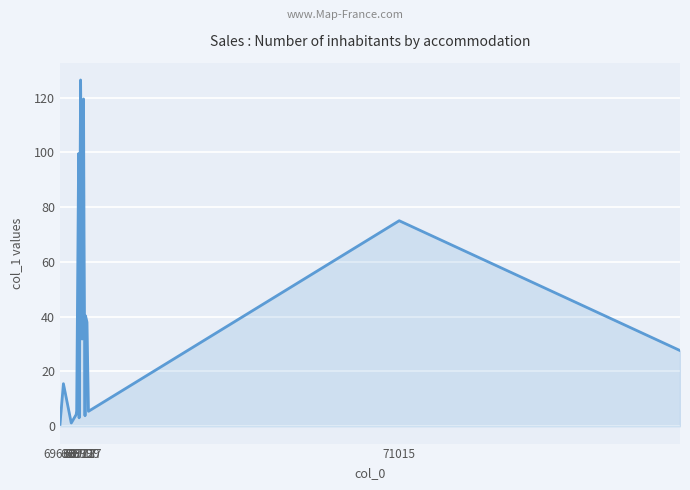

What is the maximum value shown in the chart?

126.4